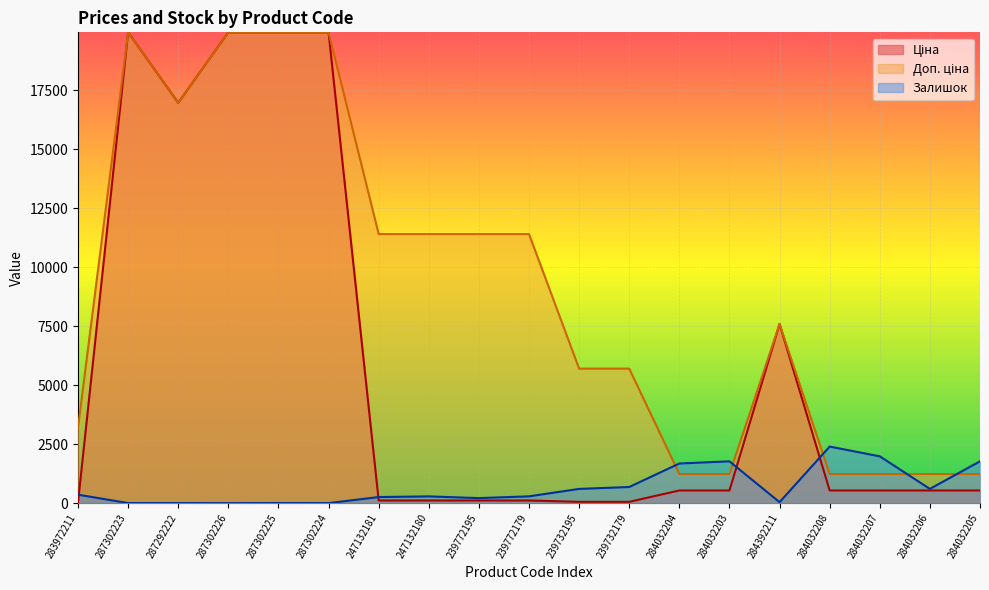

At which category does the chart reach its minimum across all series?

287302226